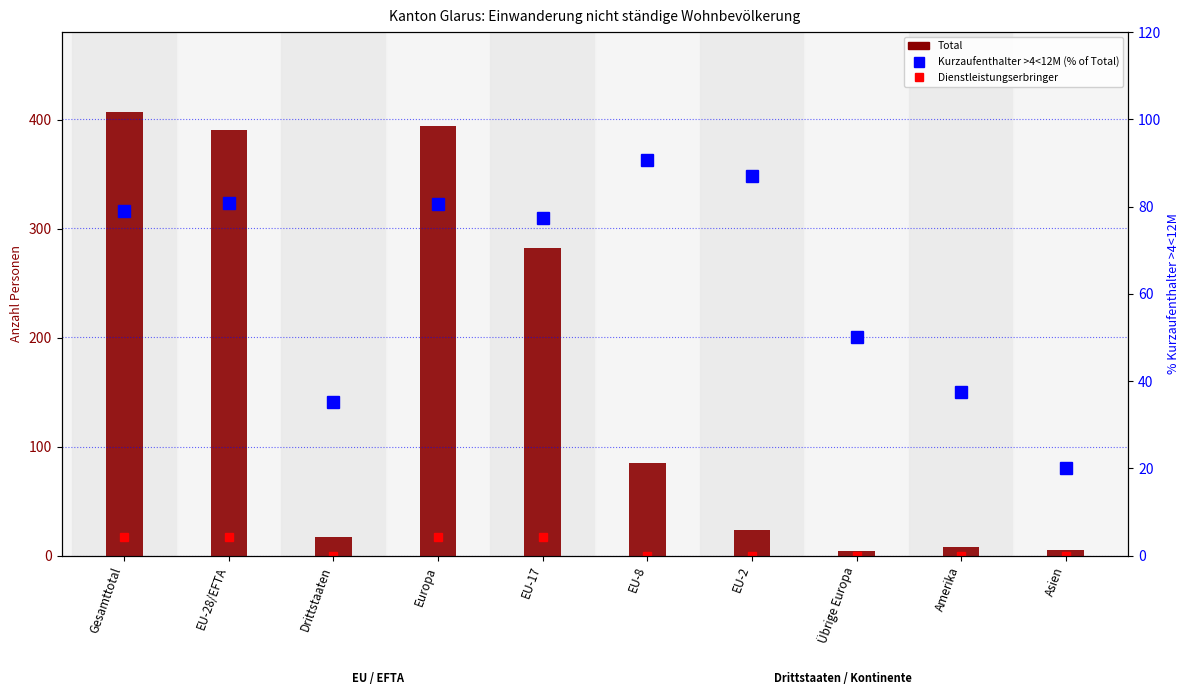

At how many categories does at least one series exceed 123?

4